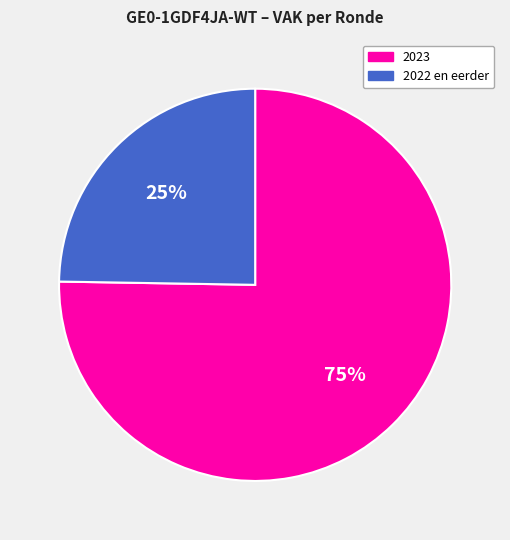

What percentage is the 2023 slice, to the nearest percent?

75%